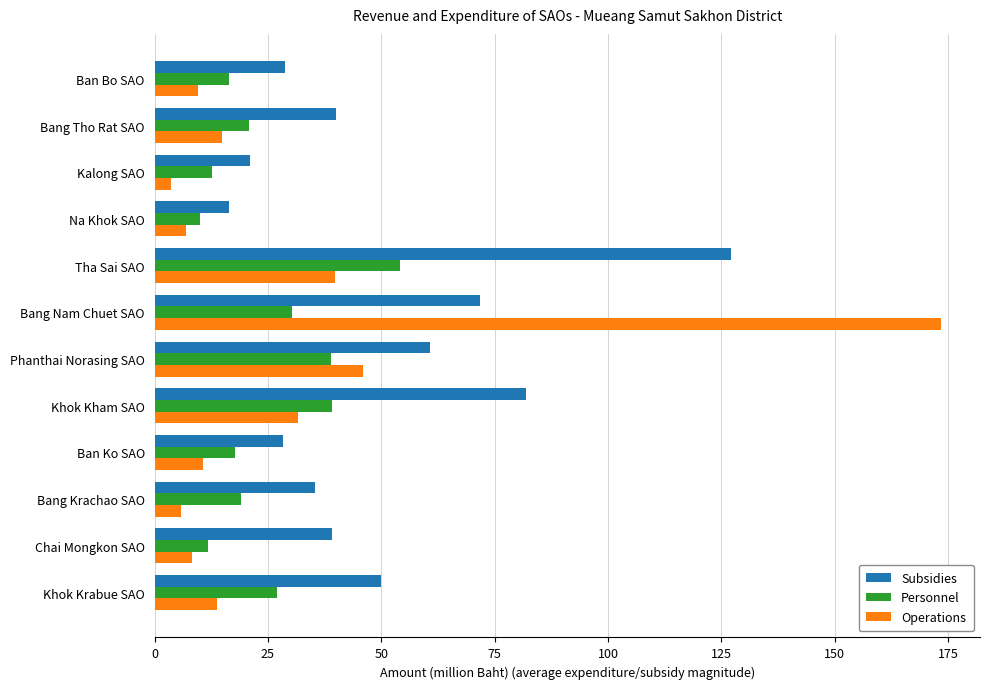

Which series has the largest range (max minus min)?

Operations